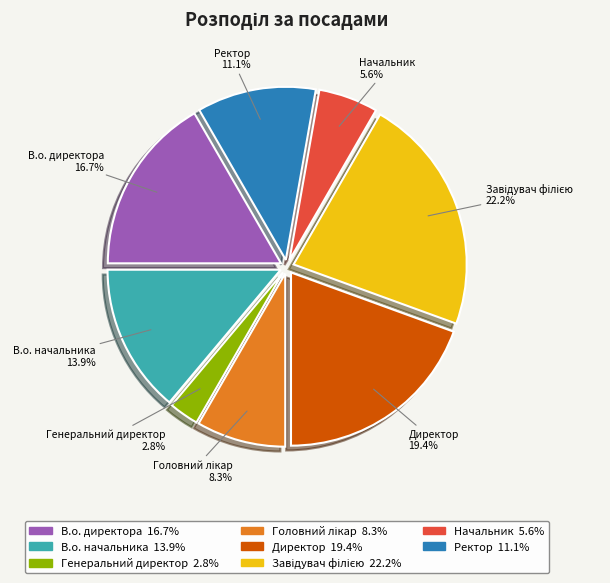

The В.о. начальника slice represents 1% of the pie. True or false?

False